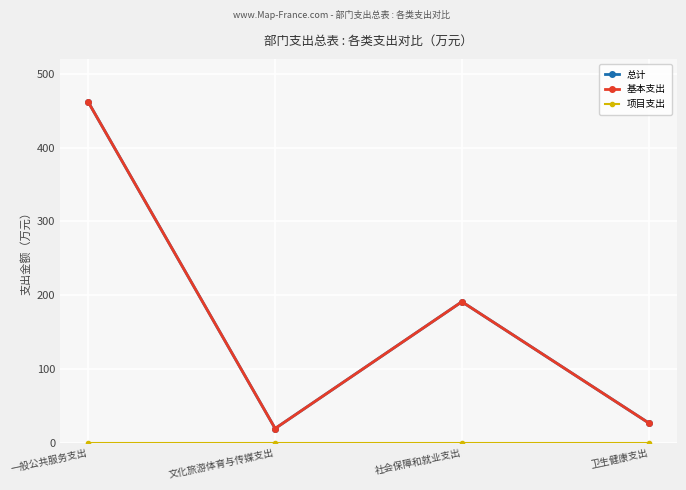

What is the label of the 1st point from the left?

一般公共服务支出